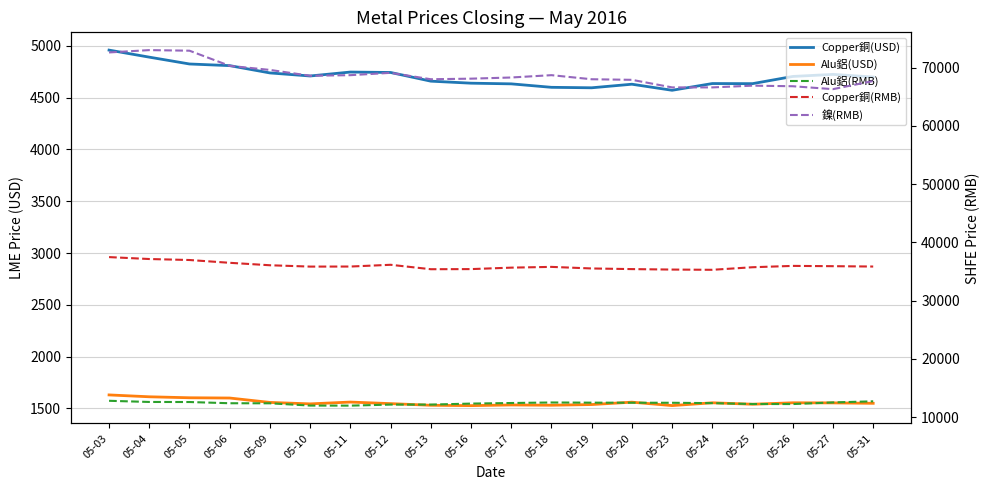

True or false: 鎳(RMB) and Copper銅(RMB) intersect in this chart.

False